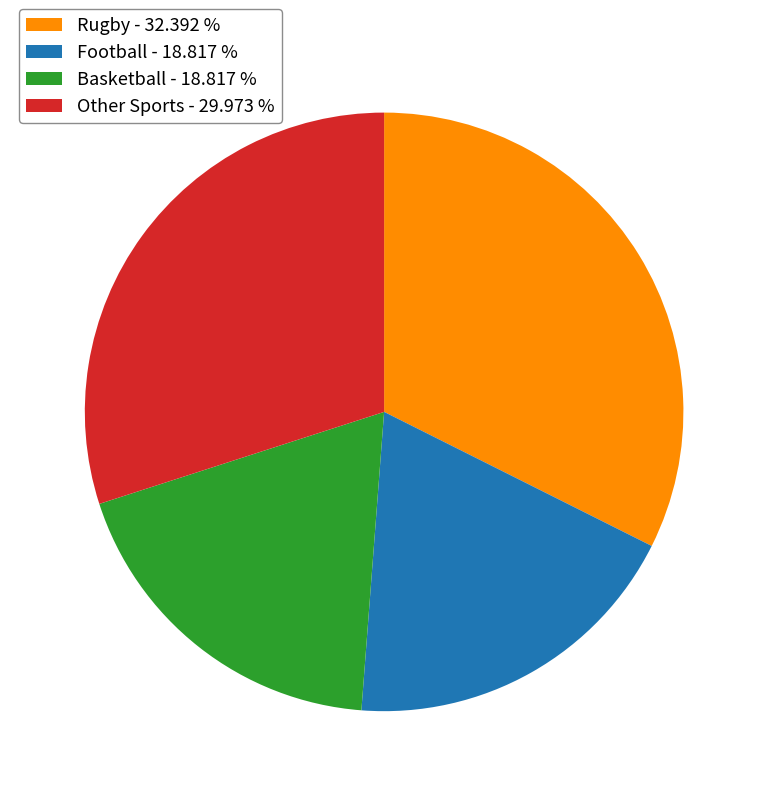

Count the number of slices in the pie.

4